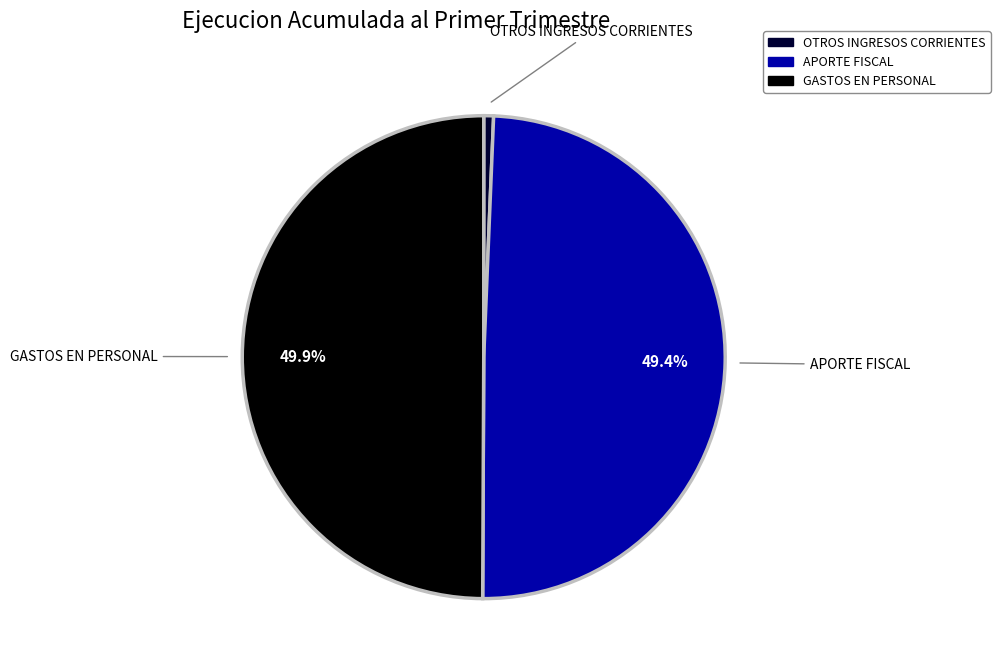

What percentage is the APORTE FISCAL slice, to the nearest percent?

49%